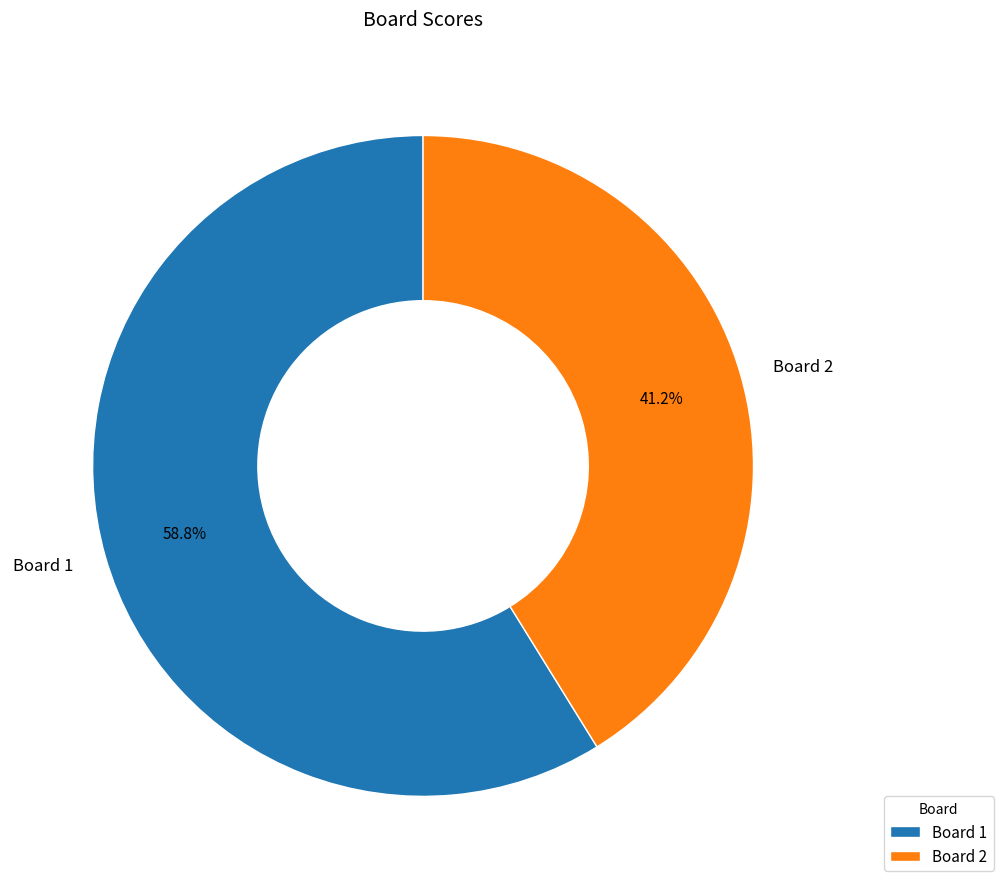

Count the number of slices in the pie.

2